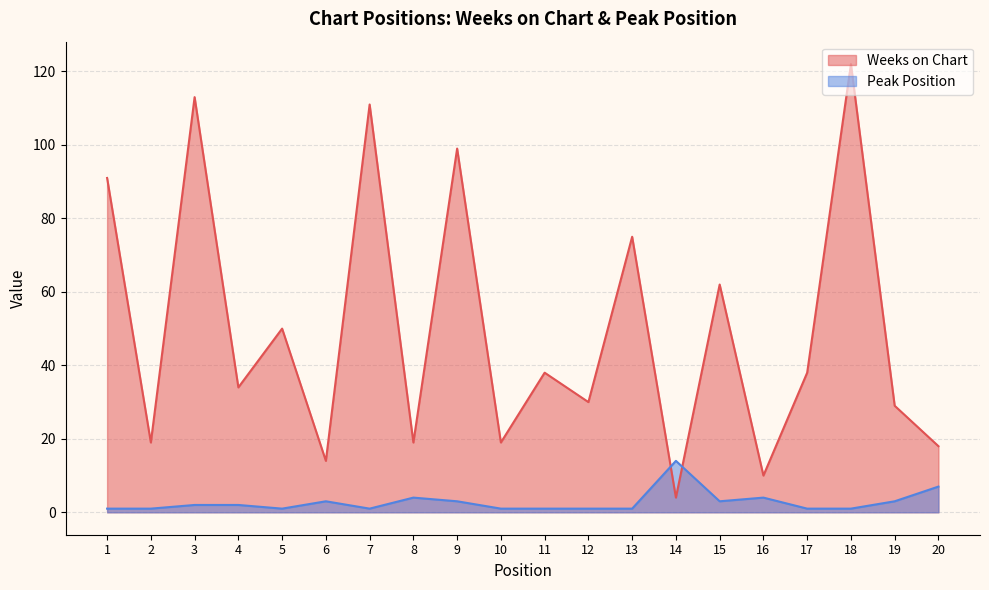

Reading right to left, list all the values displayed in this chart.

Weeks on Chart: 18	29	122	38	10	62	4	75	30	38	19	99	19	111	14	50	34	113	19	91
Peak Position: 7	3	1	1	4	3	14	1	1	1	1	3	4	1	3	1	2	2	1	1